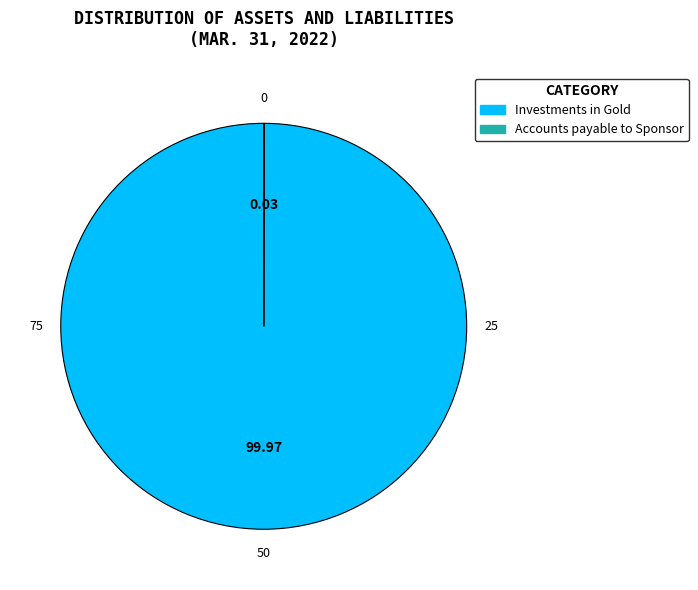

Does any single category account for the majority?

Yes